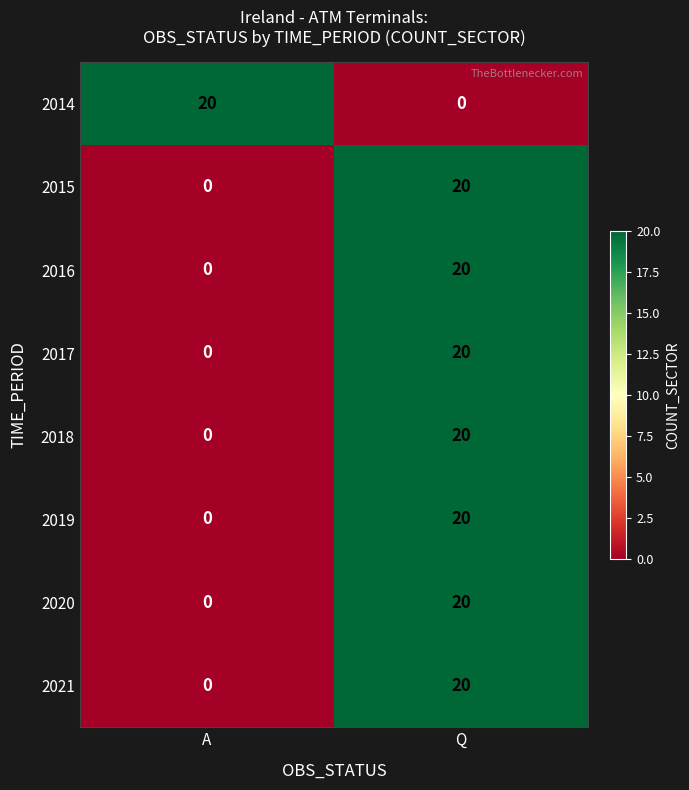

What is the difference between the highest and lowest values at Q?

20